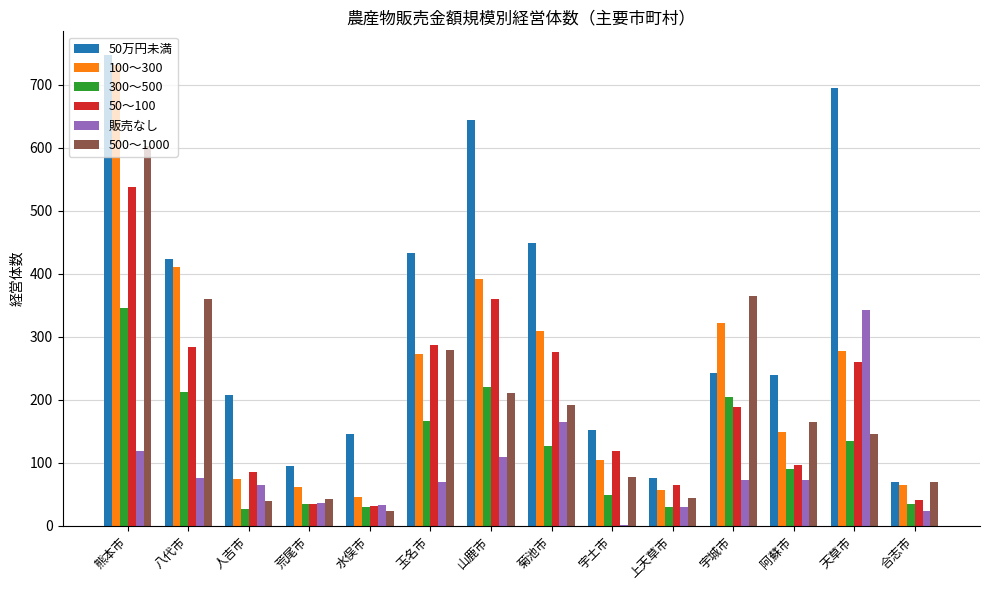

What is the sum of the 500～1000 values at 八代市 and 玉名市?

638